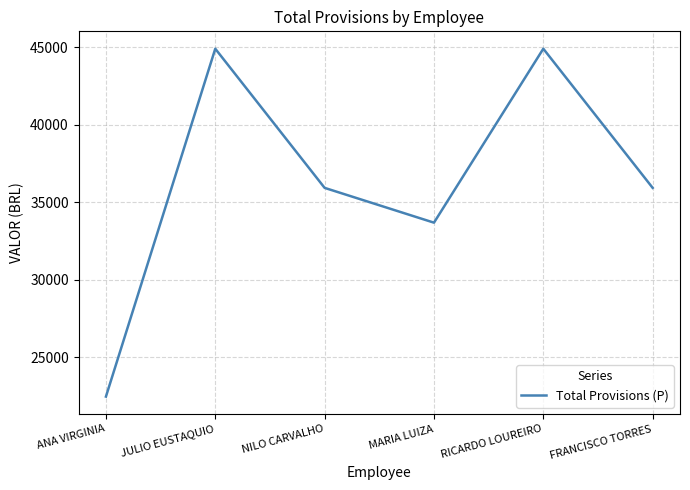

Where is the first local minimum?

MARIA LUIZA